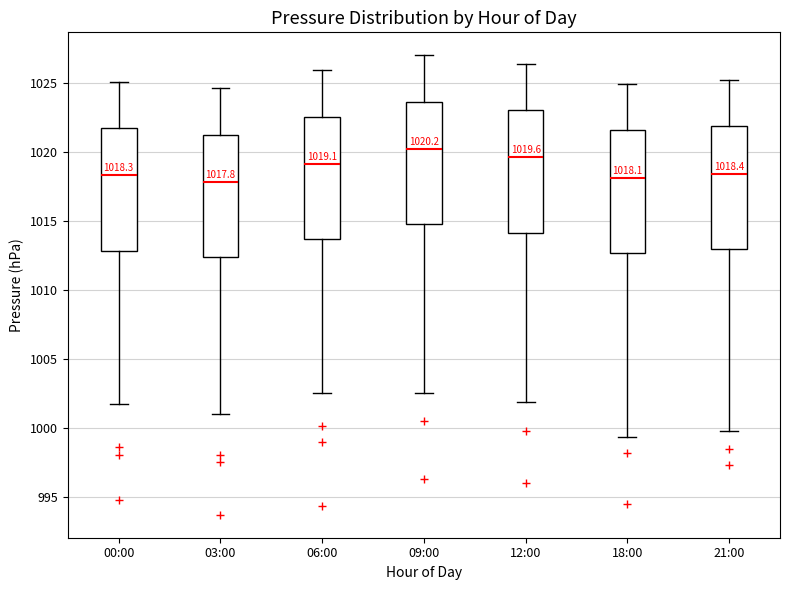

Which box has the highest median line?

09:00